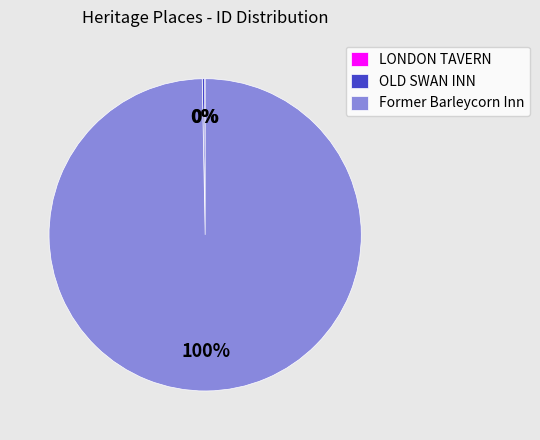

Which category has the biggest portion of the pie?

Former Barleycorn Inn